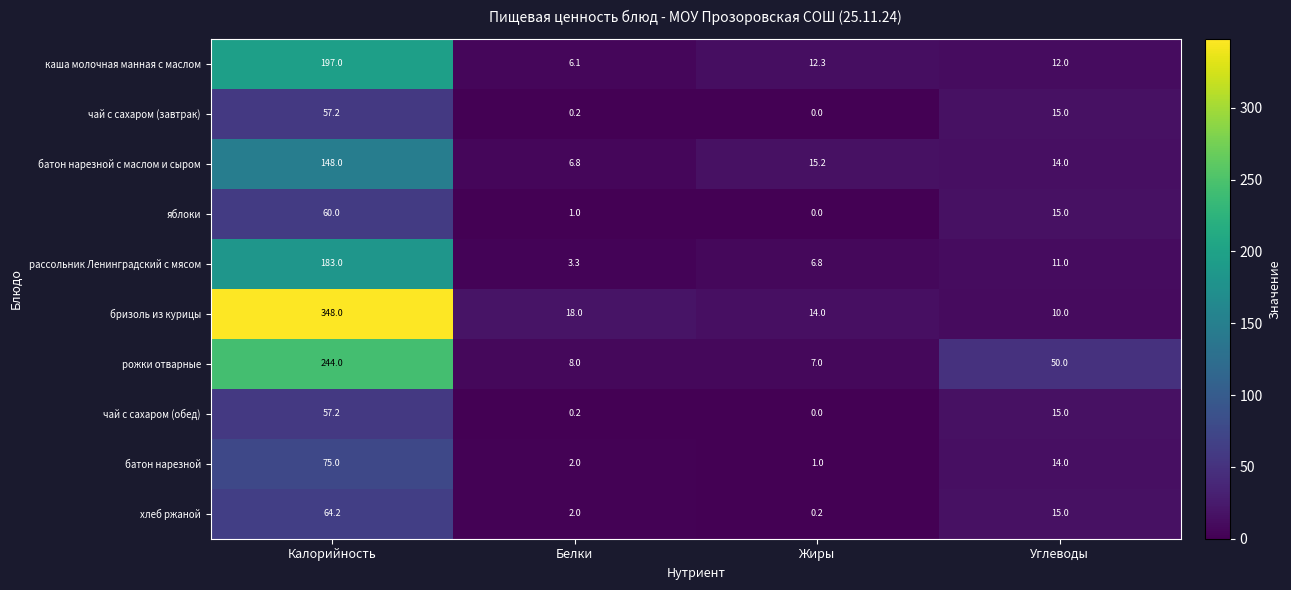

What is the approximate value of бризоль из курицы at Жиры?

14.0